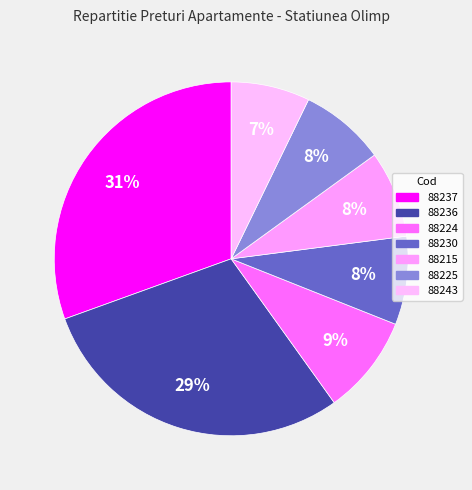

Is 88230 the majority of the pie?

No